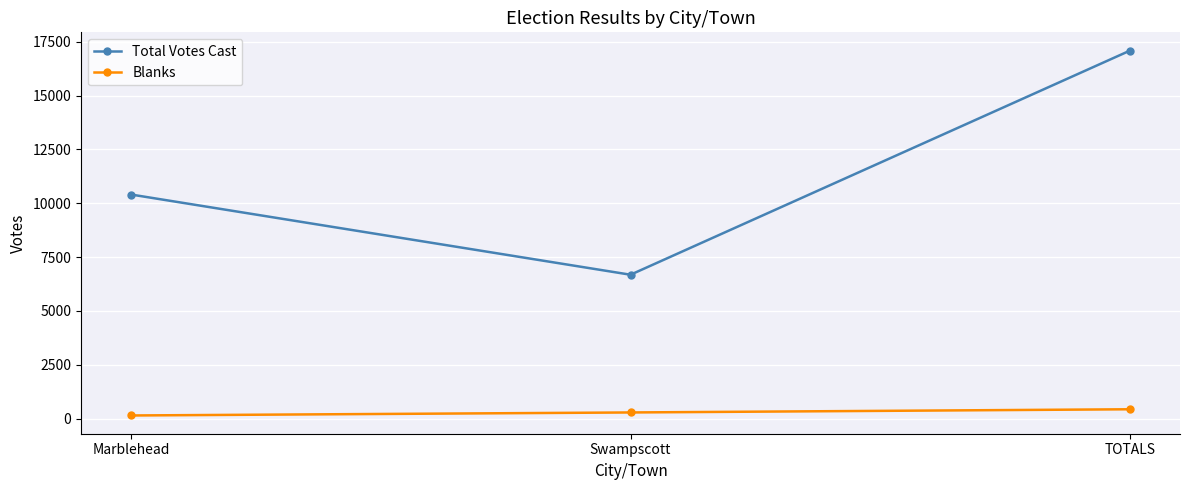

What is the label of the 1st point from the right?

TOTALS